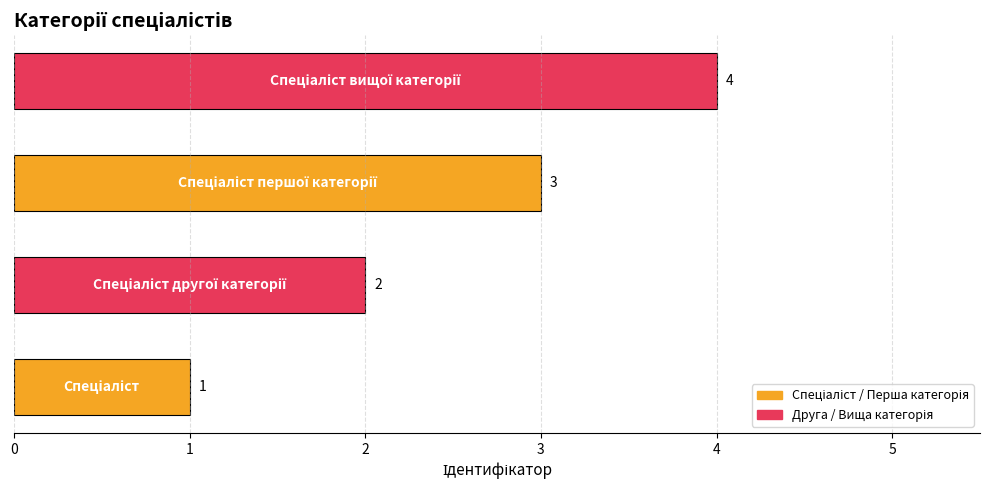

What is the maximum value shown in the chart?

4